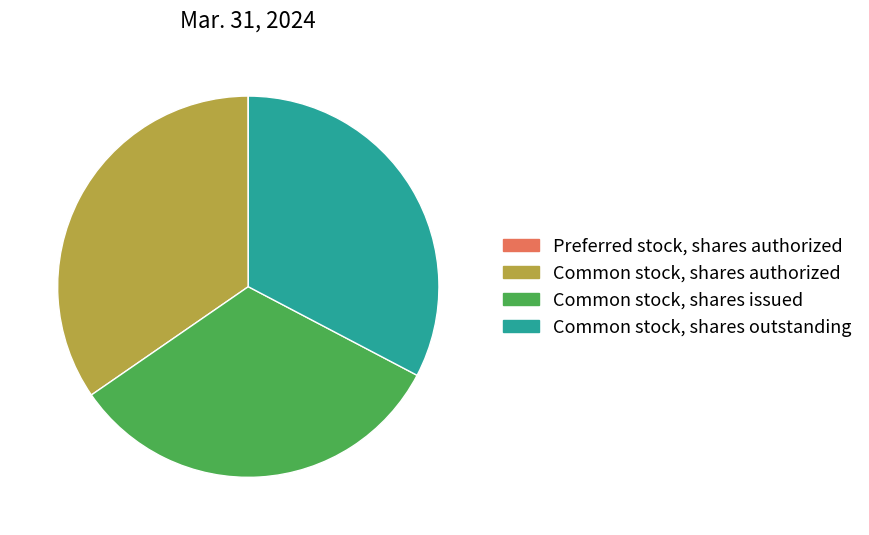

Is it true that Common stock, shares outstanding is 33% of the pie?

True